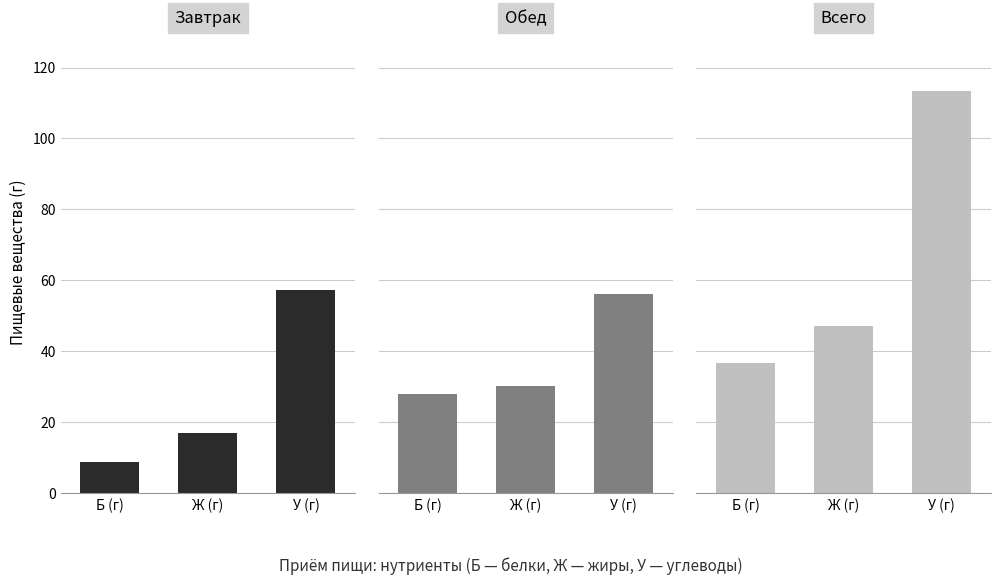

How many values in the Обед series exceed 30?

2